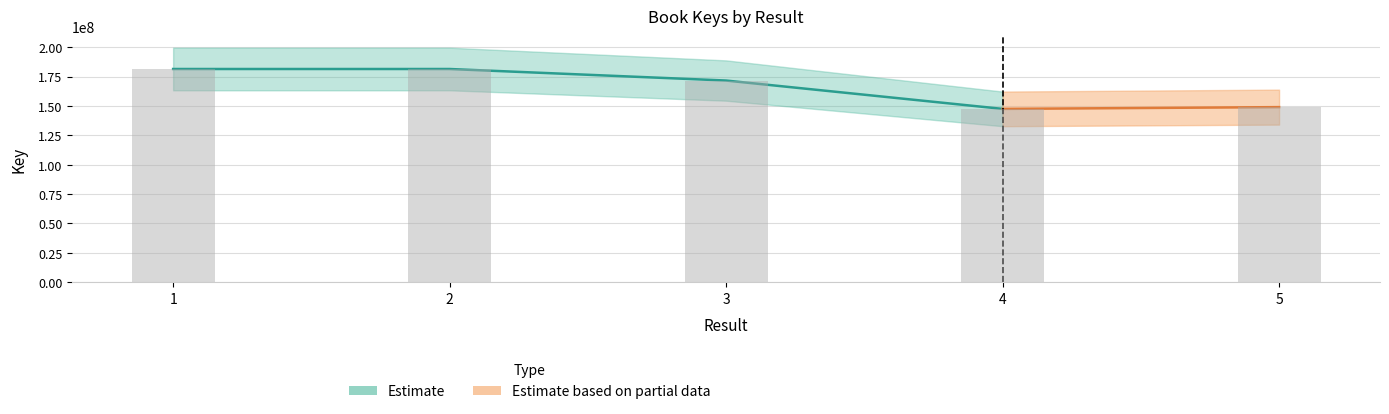

Rank the categories by value from highest to lowest.

2, 1, 3, 5, 4